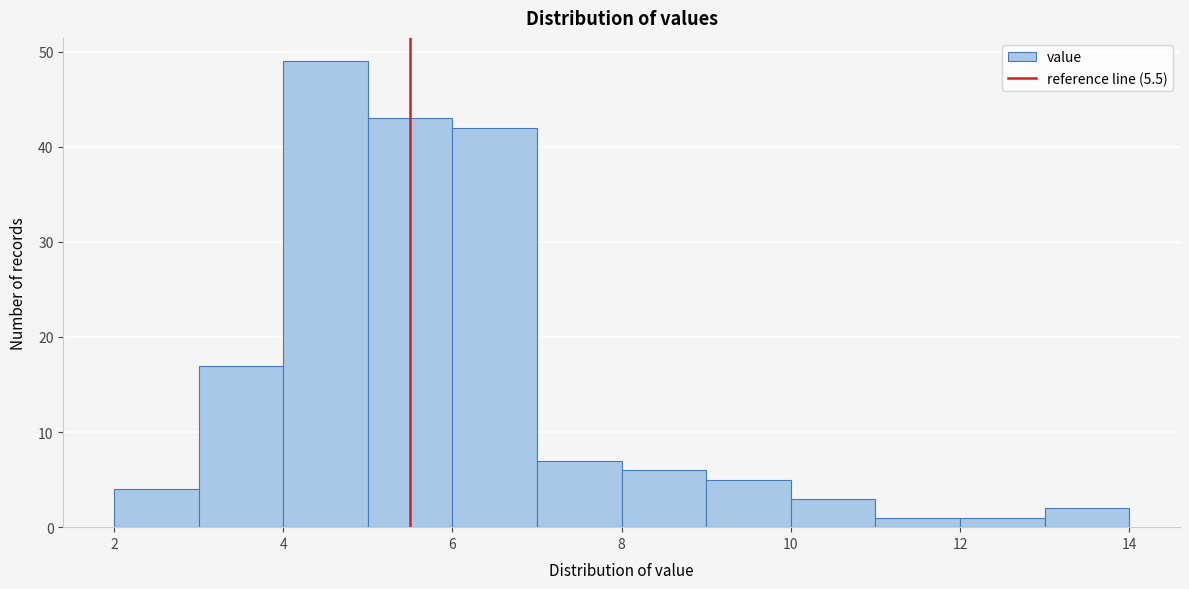

How tall is the bar that spans 13 to 14 on the x-axis? The values are not printed on the chart, so give them approximately, as read against the axis.

2